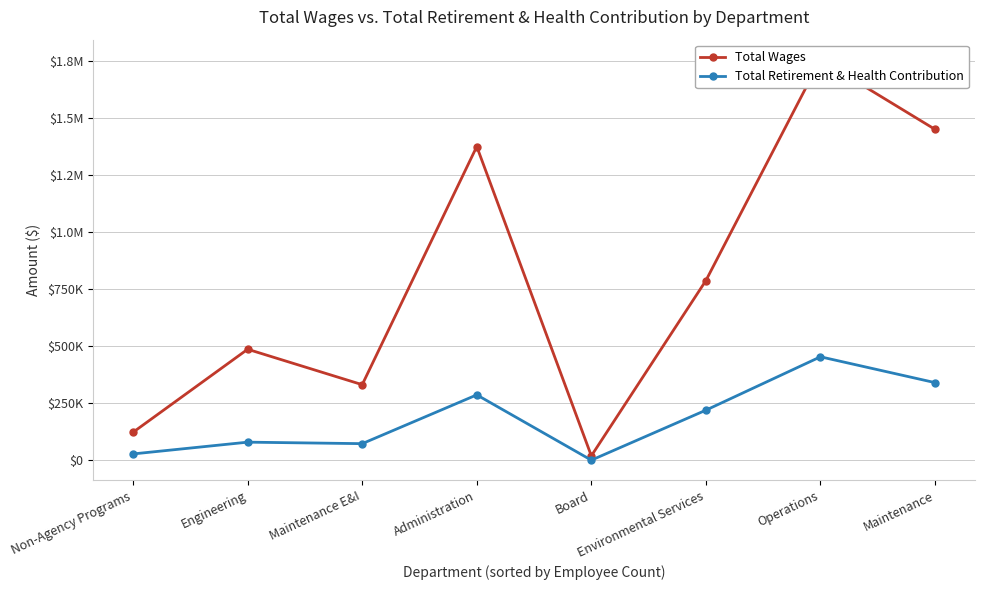

Where does the Total Wages series first go above 787378?

Administration